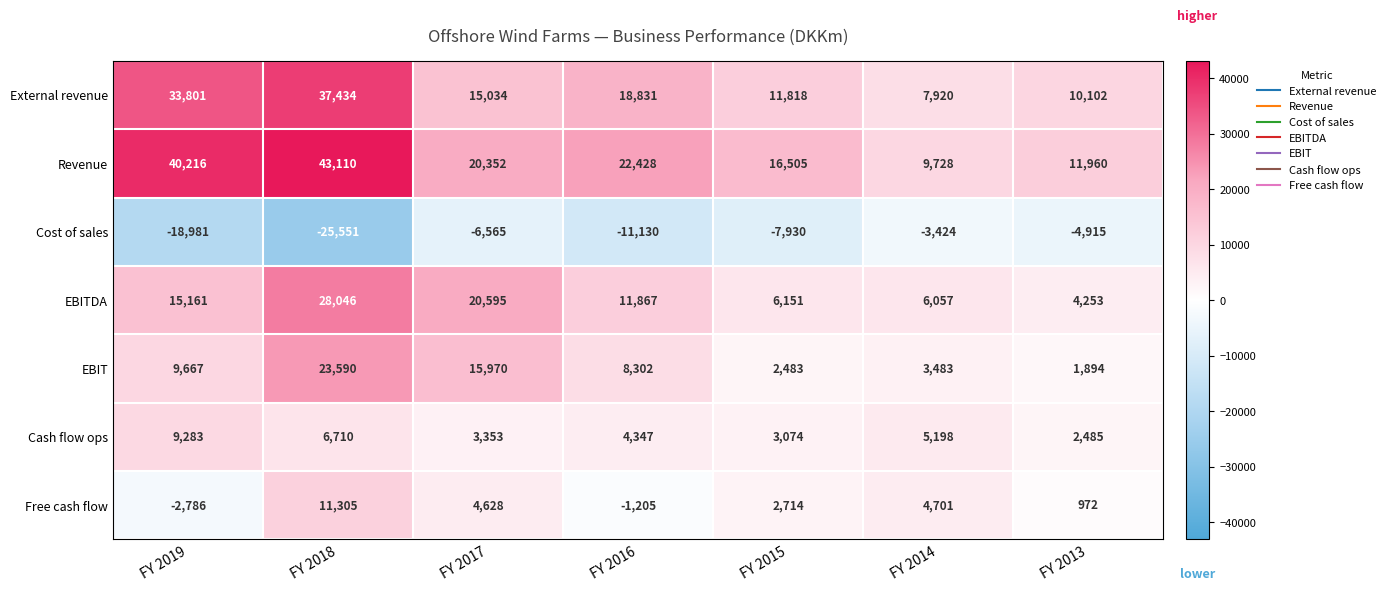

The EBIT series shows 4701 at FY 2019. True or false?

False